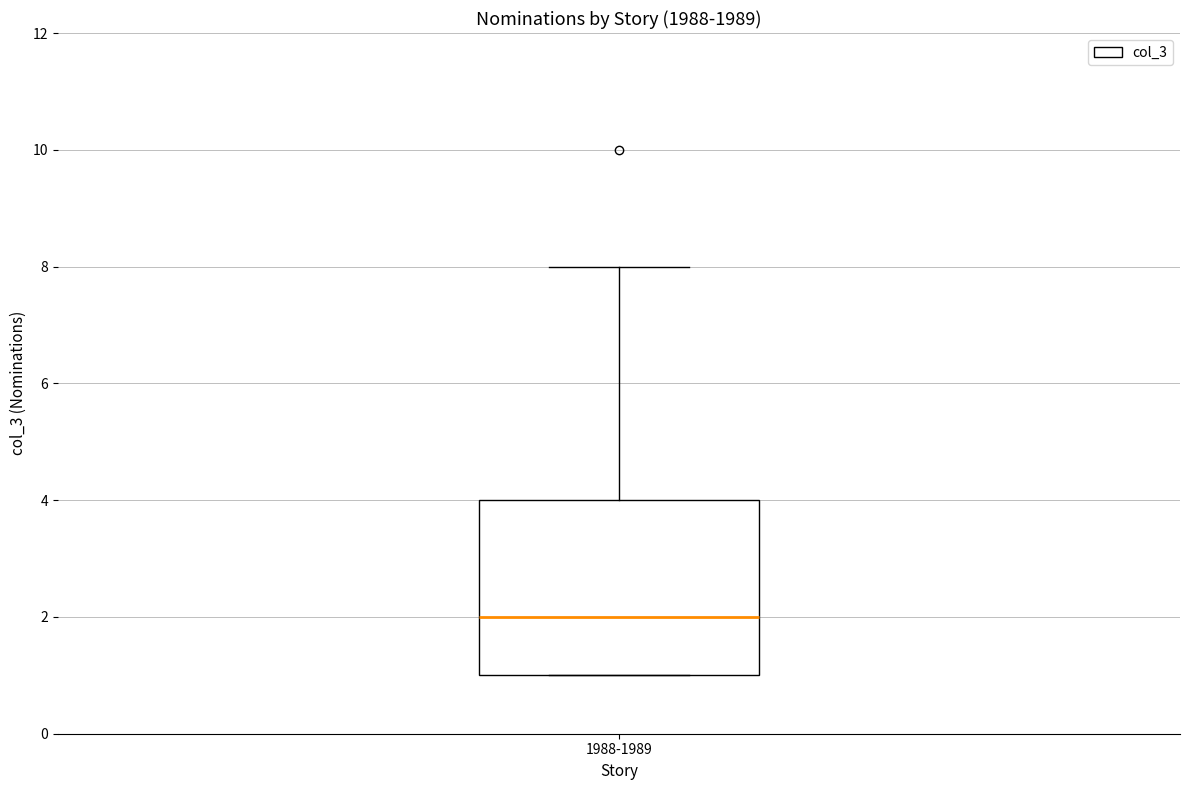

Transcribe this box plot: give where the median line is, the range the box spans, and where the two whiskers end, as read against the y-axis. The values are not printed on the chart, so give them approximately, as read against the axis.

median 2, box 1 to 4, whiskers 1 to 8